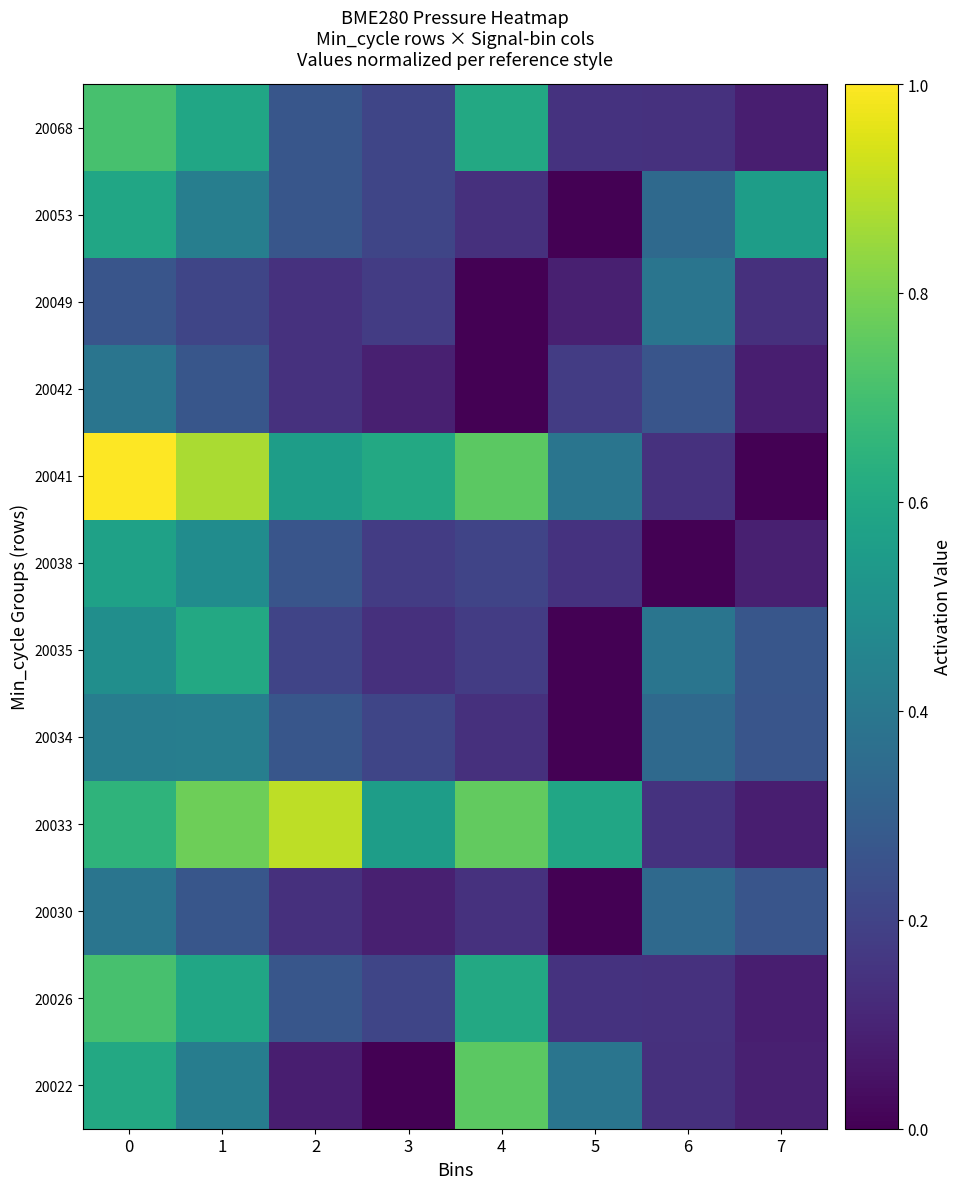

What is the total value across all series at 1?

5.9